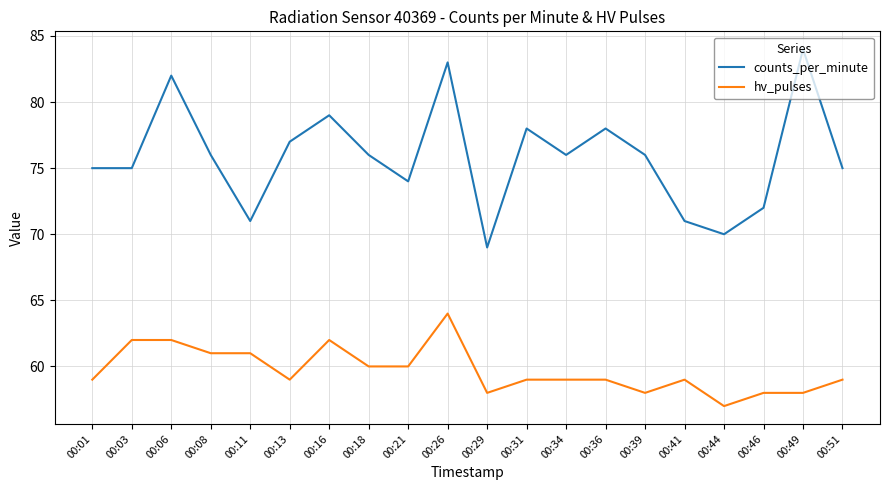

What value does the hv_pulses series have at 00:31?

59